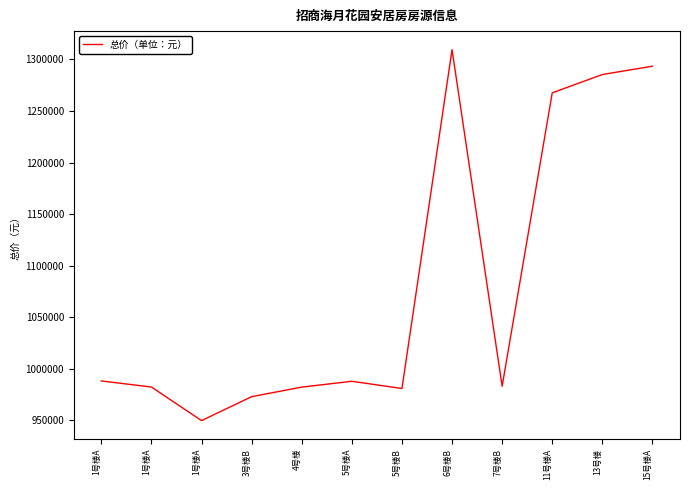

What is the difference between the values at 1号楼A and 6号楼B?

359942